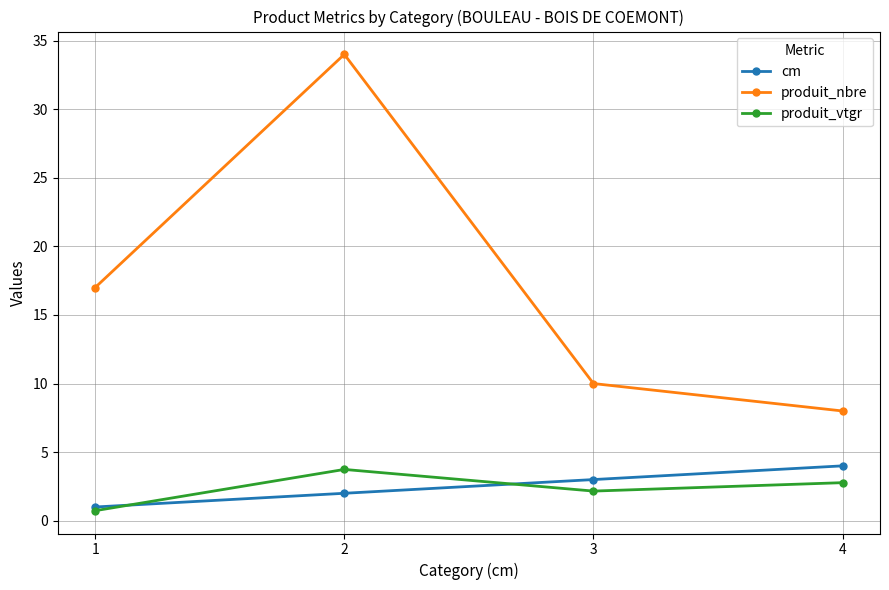

Read the cm value at 3.

3.0